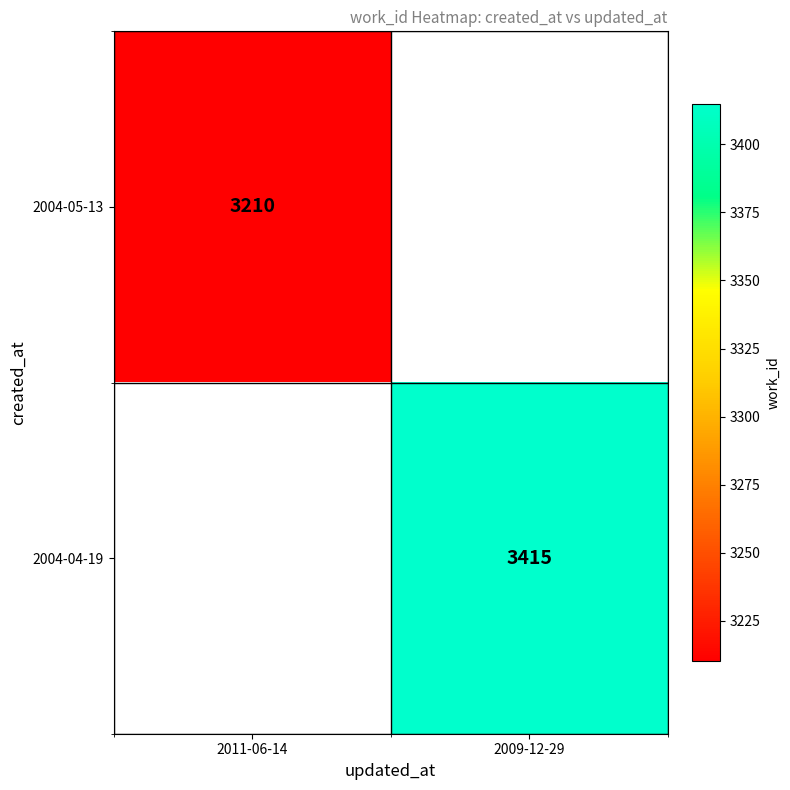

Is it true that 2004-05-13 equals 5684 at 2011-06-14?

False